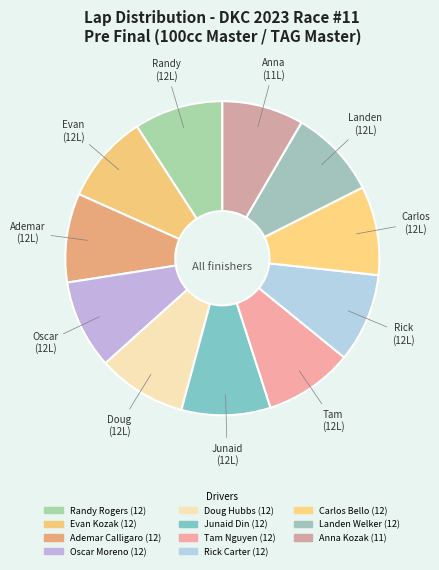

To the nearest percent, what is the combined percentage of Landen Welker and Randy Rogers?

18%